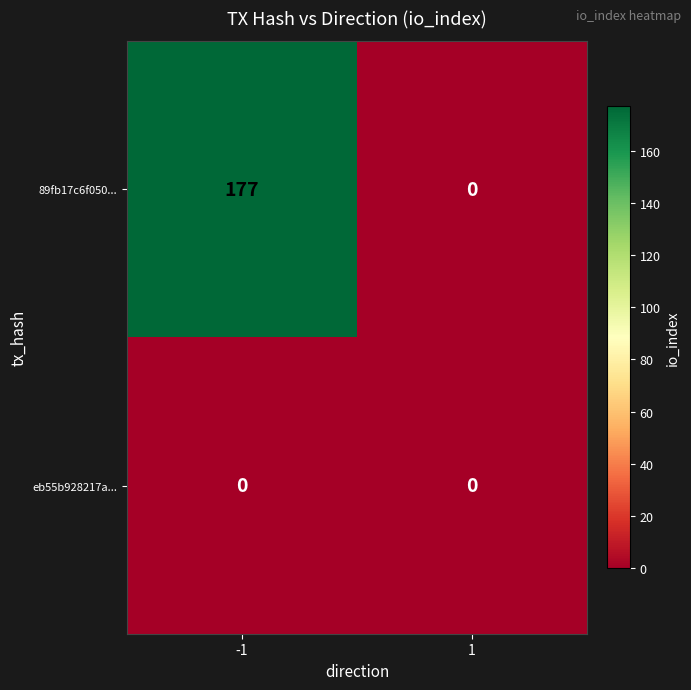

Which series has the largest total across all categories?

89fb17c6f050...